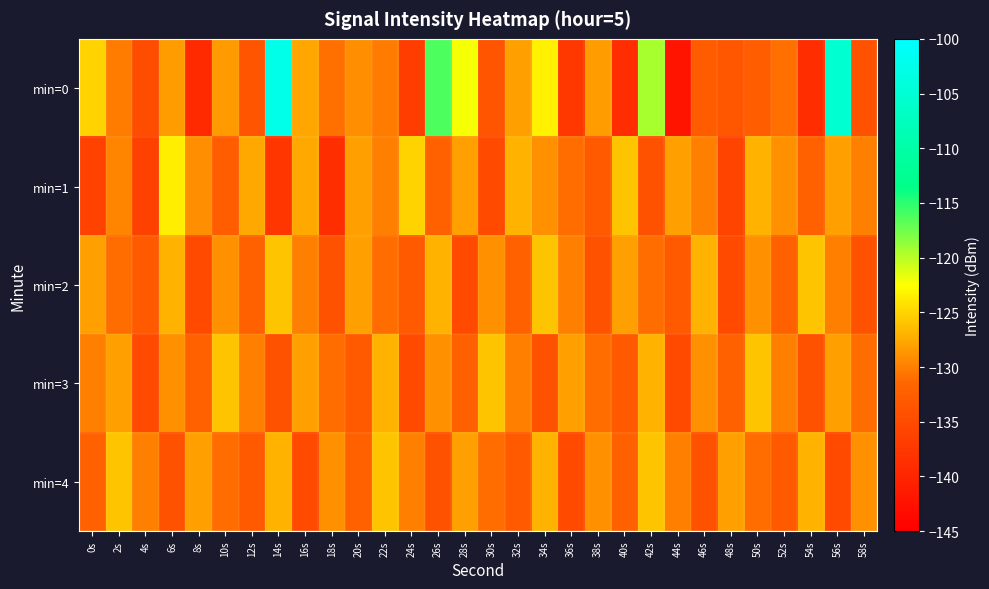

Between 14s and 0s, which is larger?

14s